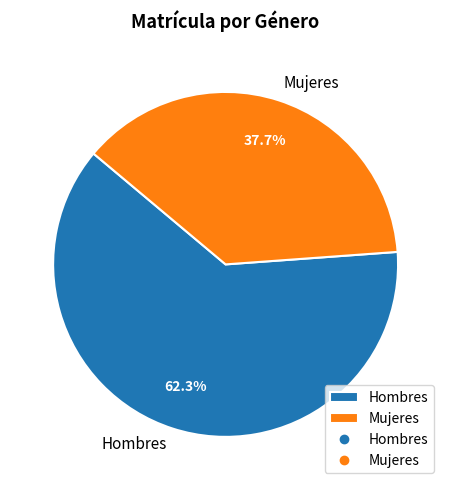

To the nearest percent, what is the difference between the largest and smallest slice percentages?

25%